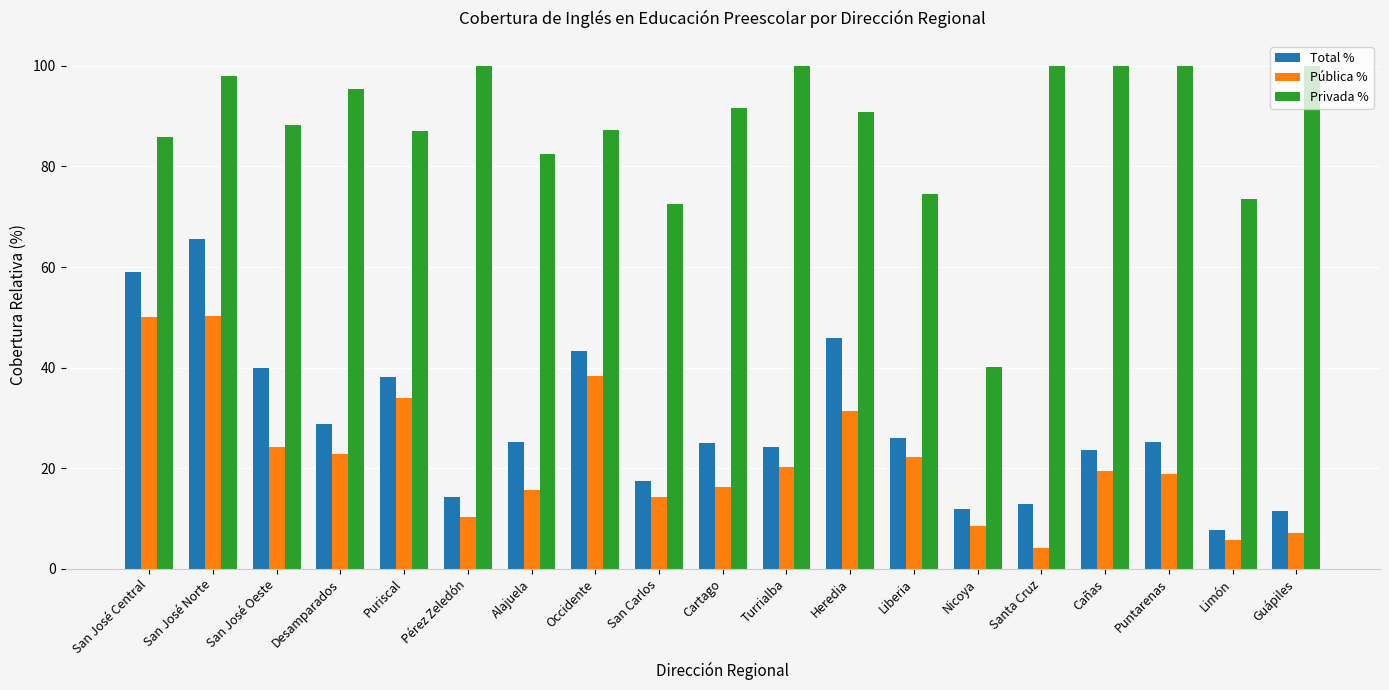

At Puriscal, list the series in order from largest to smallest.

Privada %, Total %, Pública %